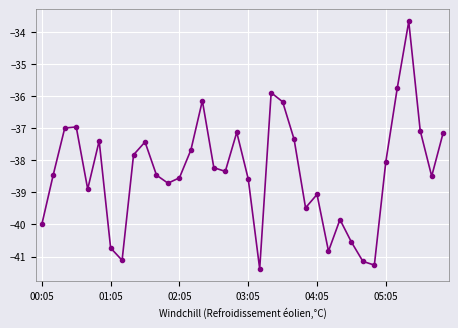

How many interior local valleys (lower than both neighbors) does the data have?

9